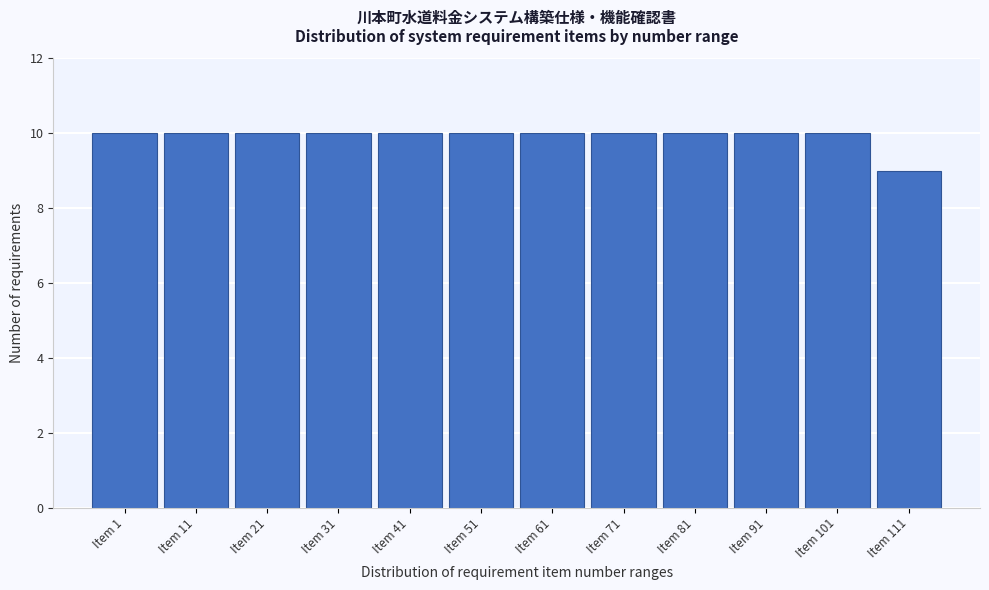

Reading left to right, list all the values displayed in this chart.

10	10	10	10	10	10	10	10	10	10	10	9